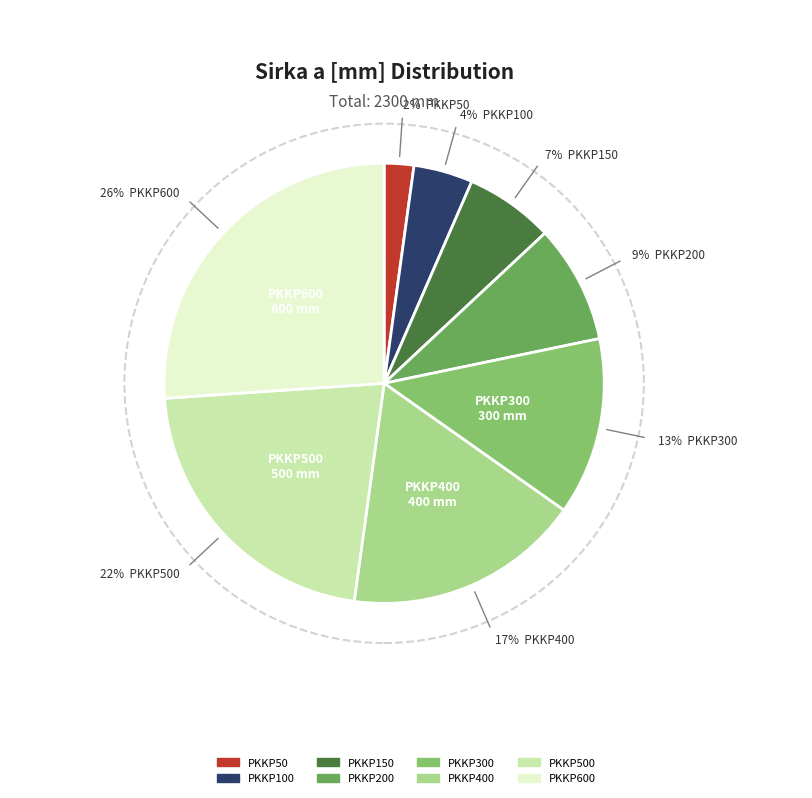

Combined, what portion of the pie is PKKP600 and PKKP400?

43.5%